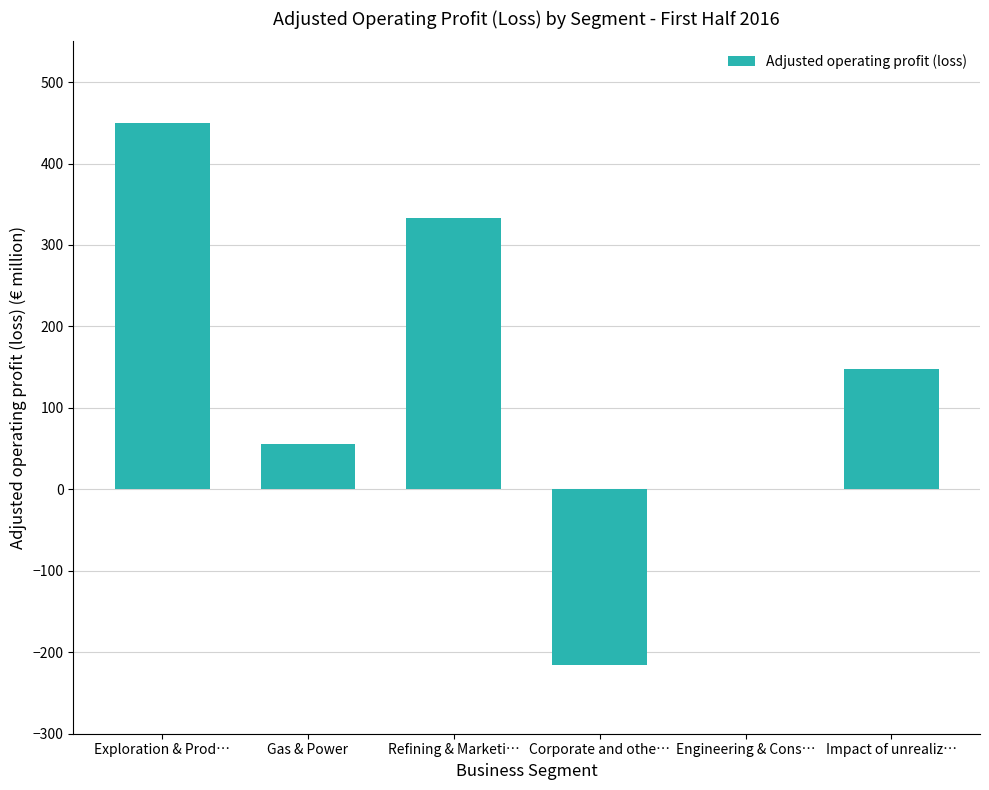

What is the maximum value shown in the chart?

450